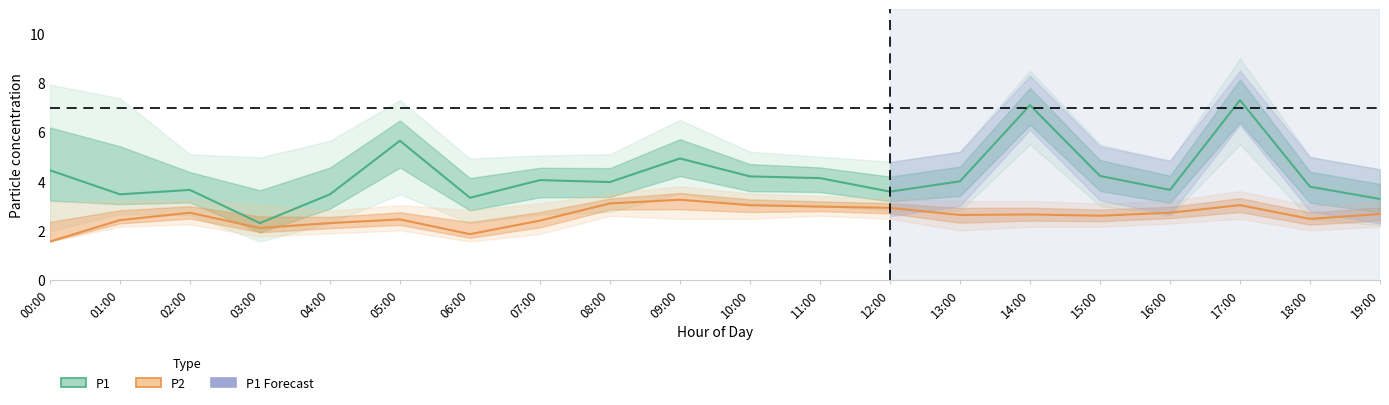

Count the number of data series in this chart.

2